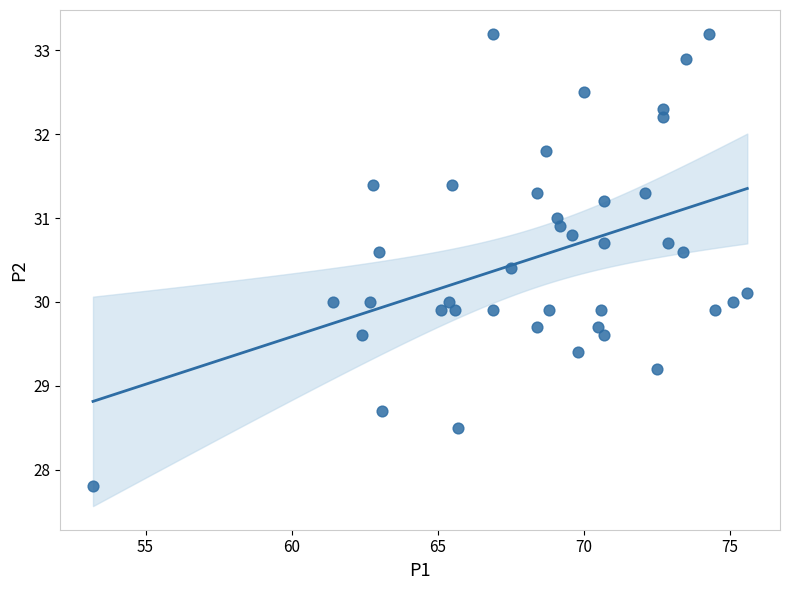

What is the range of Y values (max minus min)?

5.4